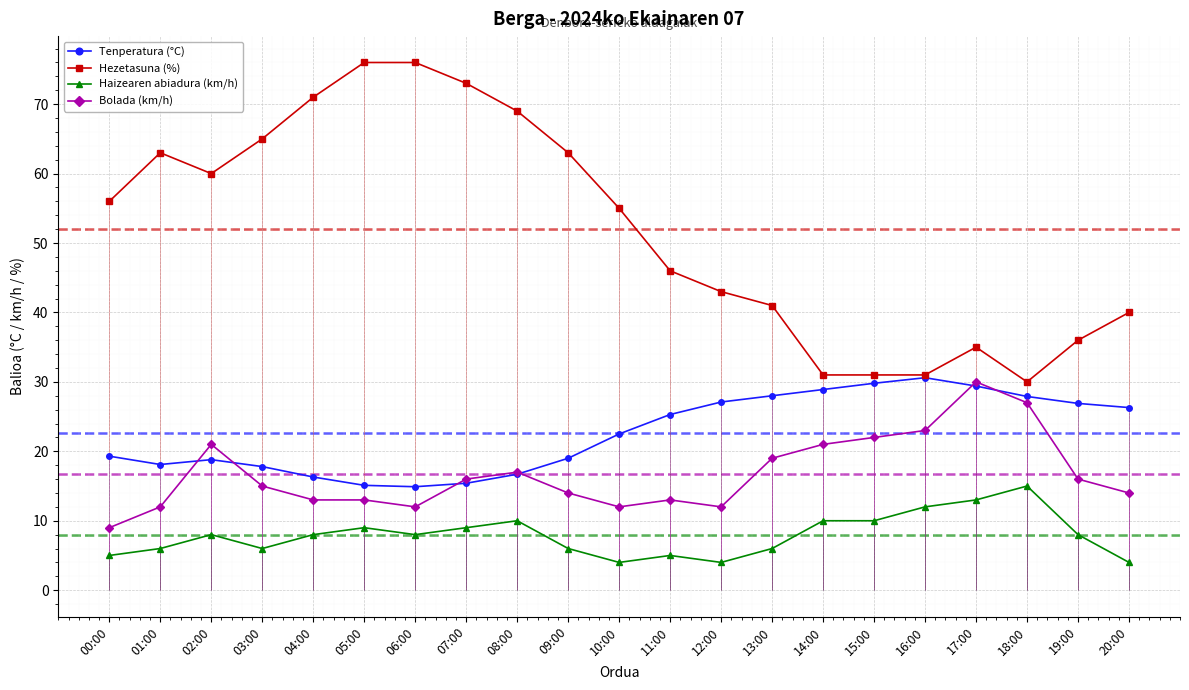

What is the difference between the highest and lowest values at 11:00?

41.0